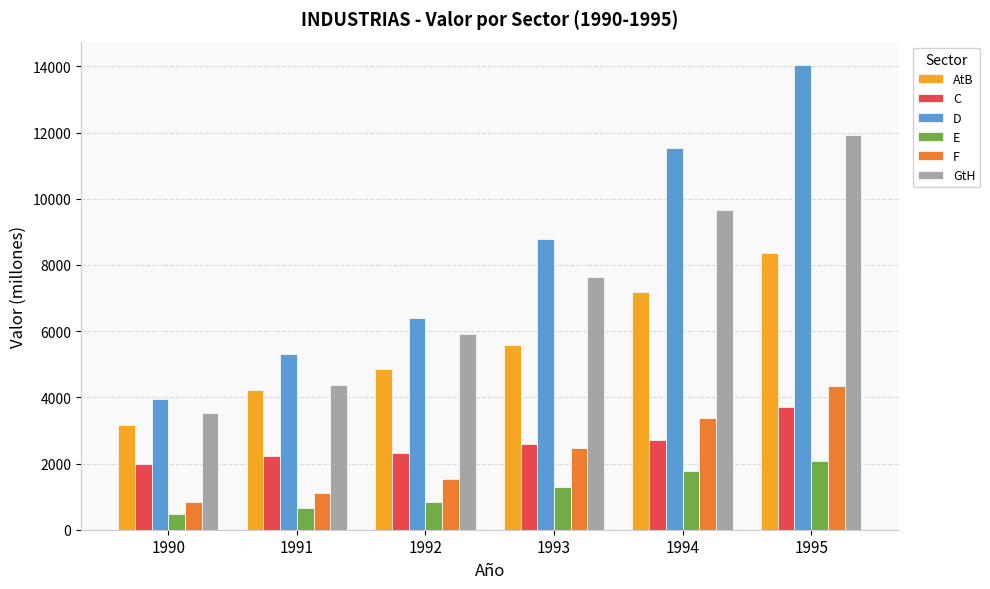

Which series has the largest range (max minus min)?

D